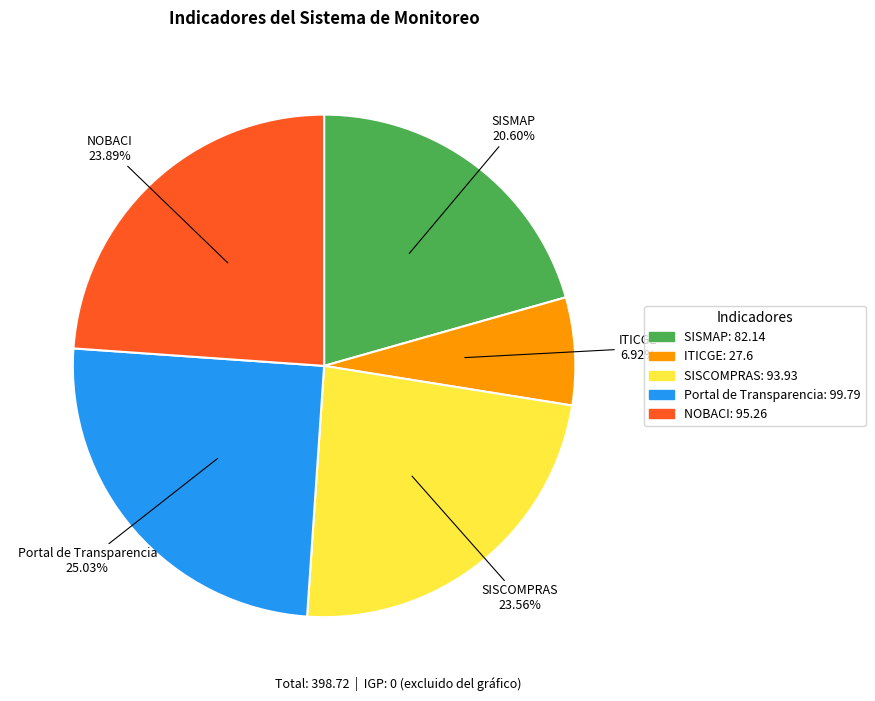

Is there a majority slice in this chart?

No